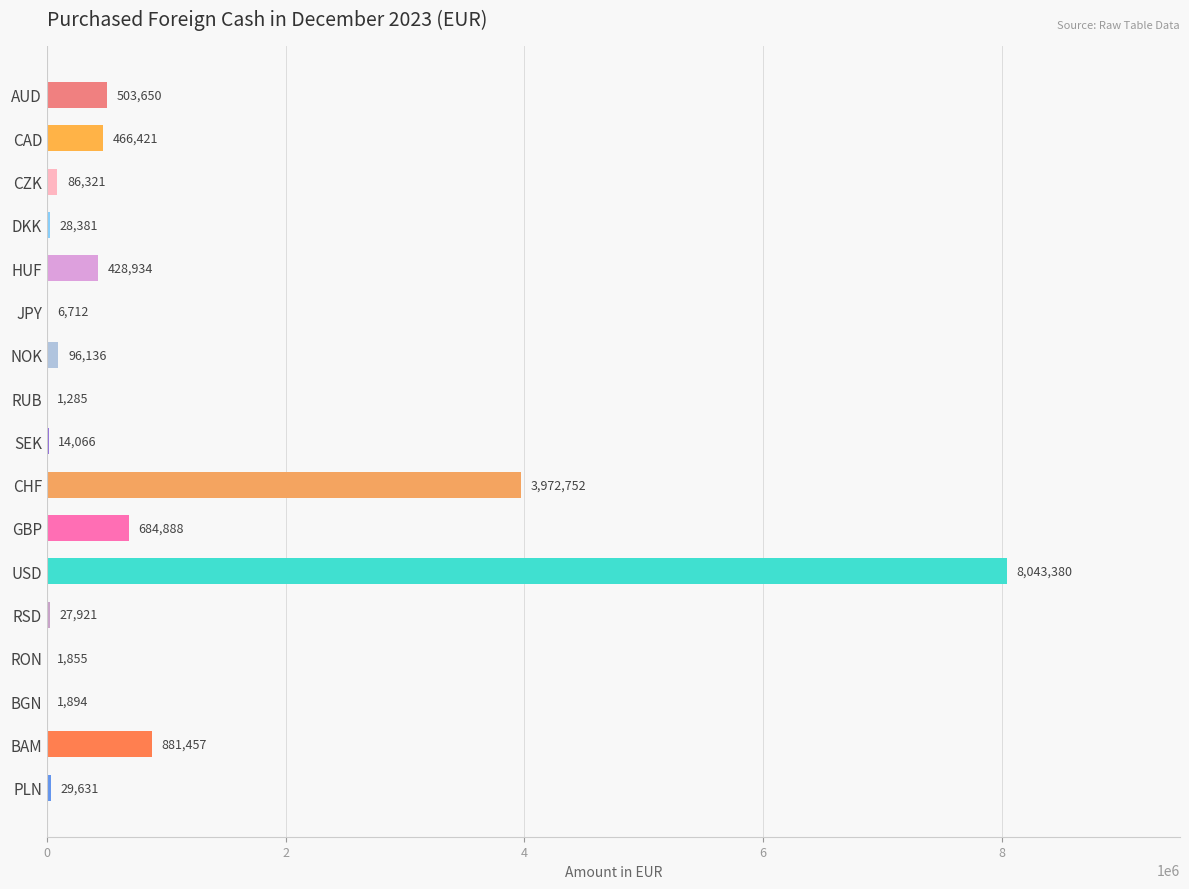

What is the maximum value shown in the chart?

8043380